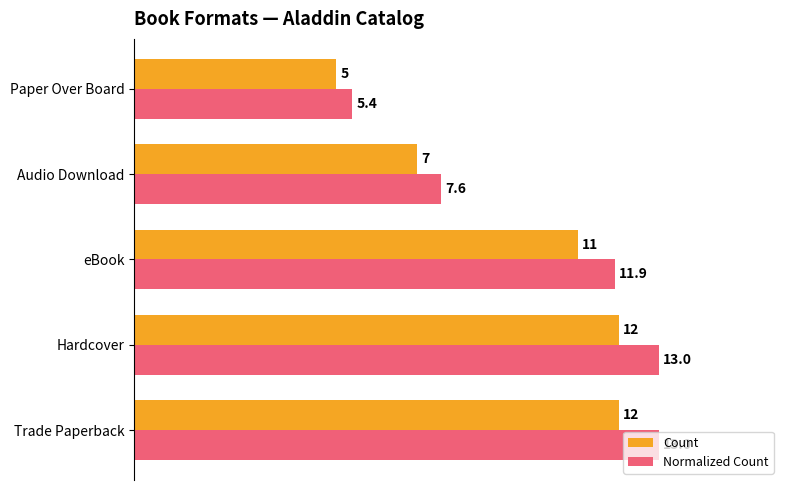

At Hardcover, list the series in order from largest to smallest.

Normalized Count, Count